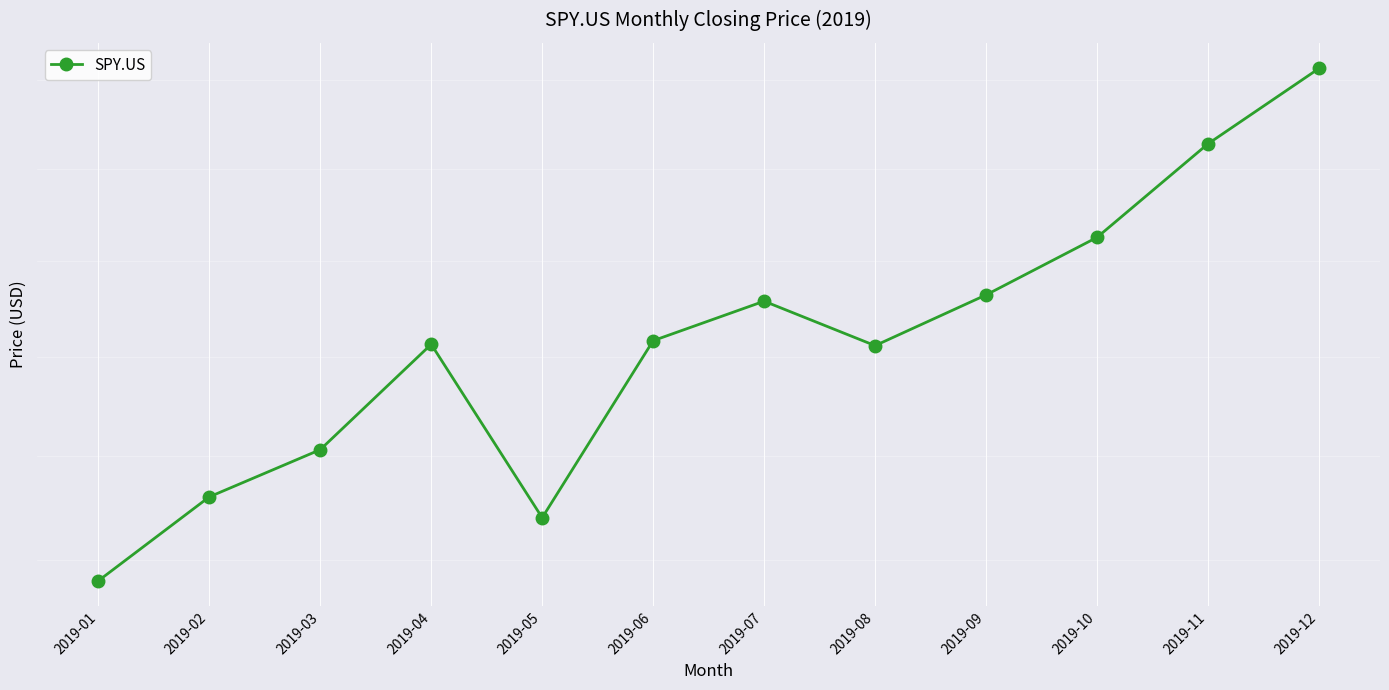

How many points are lower than both their immediate neighbors (excluding endpoints)?

2